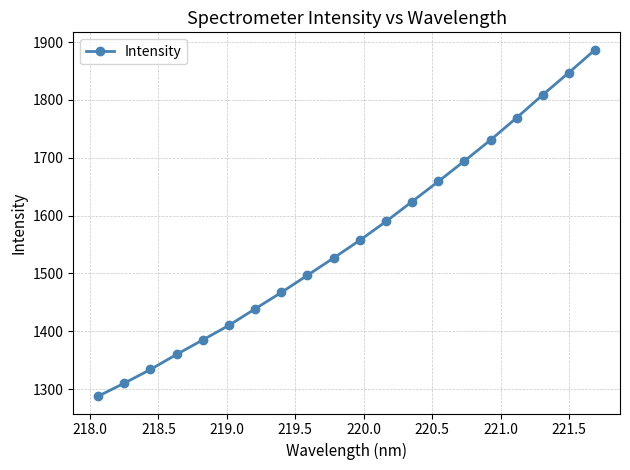

What is the value of the 13th point from the left?

1624.3